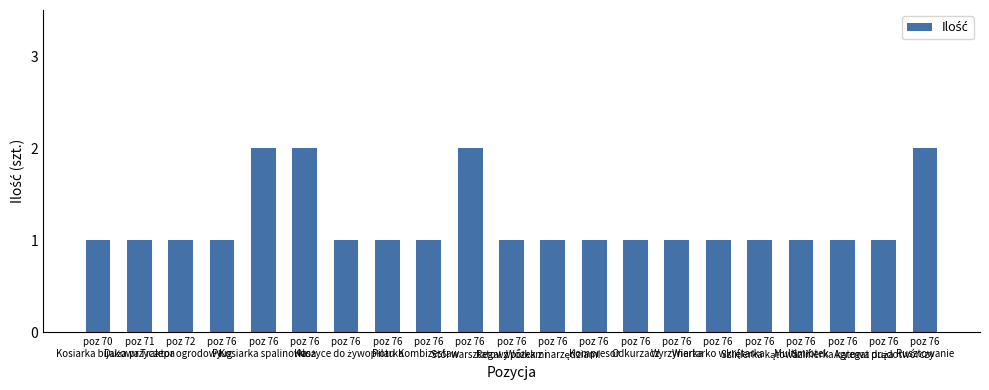

What is the sum of all values?

25